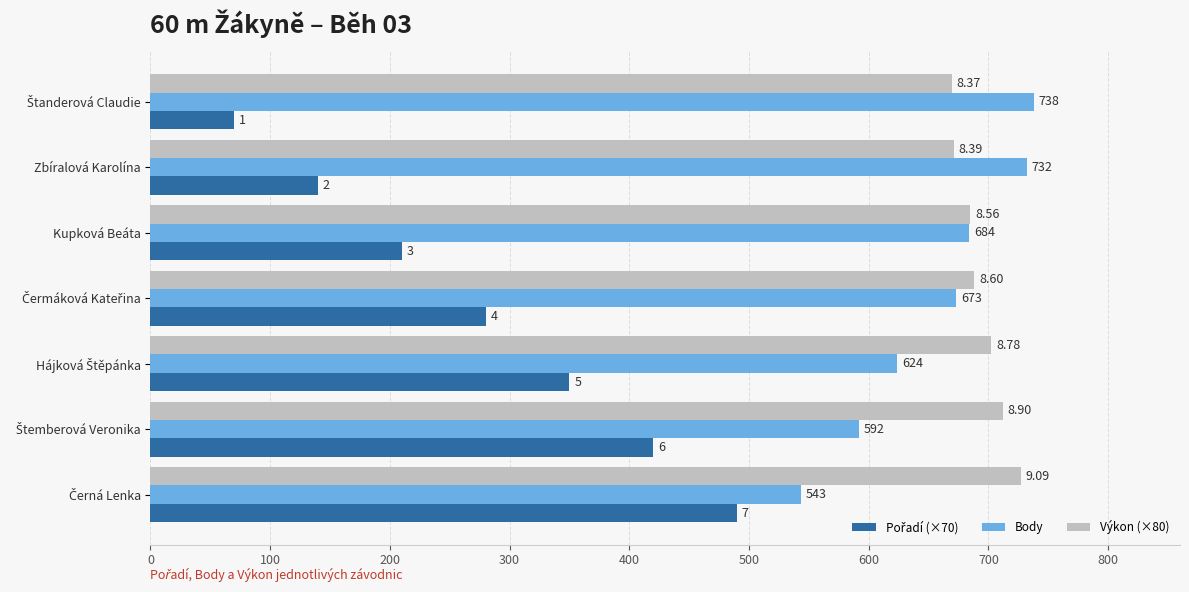

What is the value of the Výkon (×80) bar at the 7th from the left?

727.2